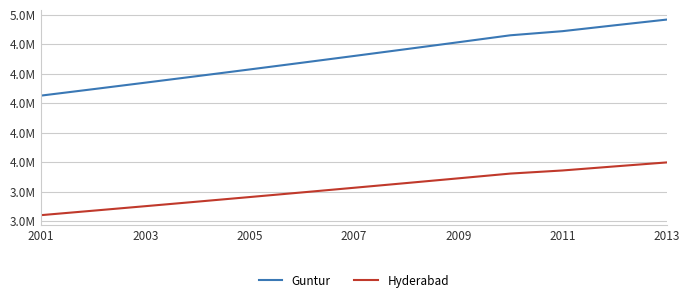

True or false: Guntur has more than 0 points higher than both neighbors.

False